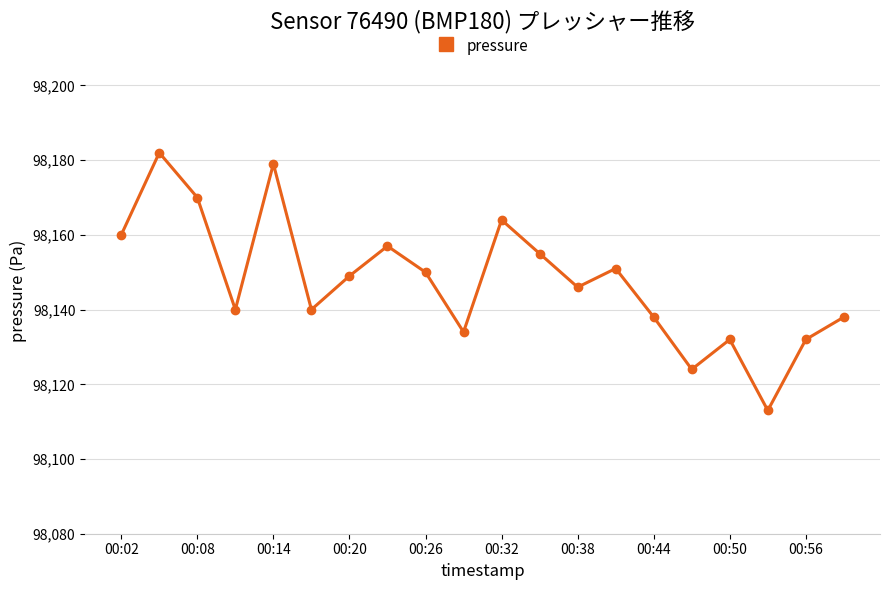

Does the chart have visible grid lines?

Yes